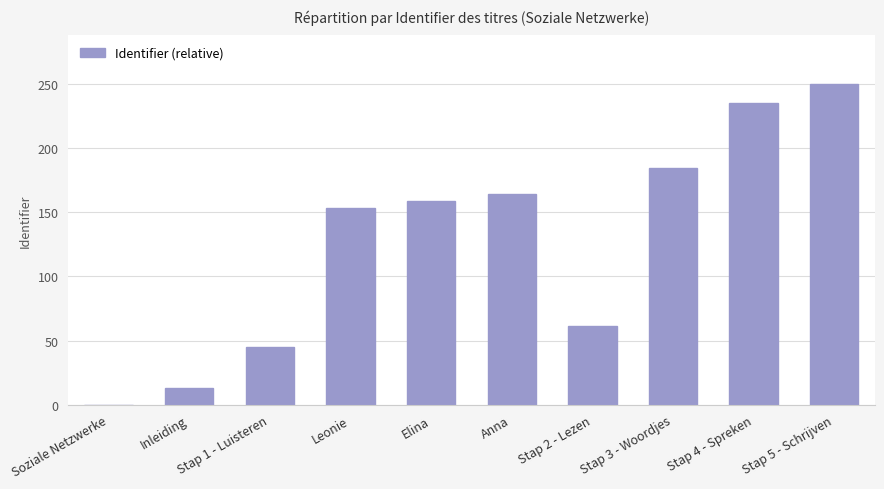

Count the number of categories in the chart.

10